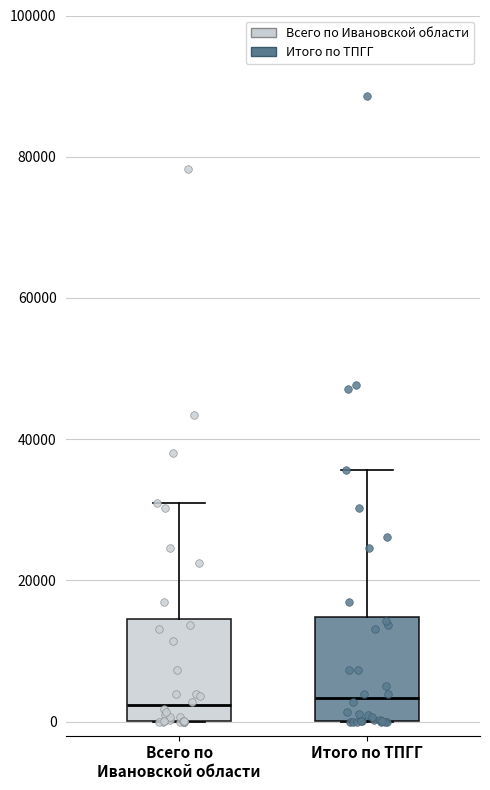

Reading left to right, read every box against the y-axis: the position of its median line, the range the box covers, and the ends of its whiskers. The values are not printed on the chart, so give them approximately, as read against the axis.

Всего по Ивановской области: median 2000, box 0 to 14000, whiskers 0 to 30000
Итого по ТПГГ: median 4000, box 0 to 14000, whiskers 0 to 36000